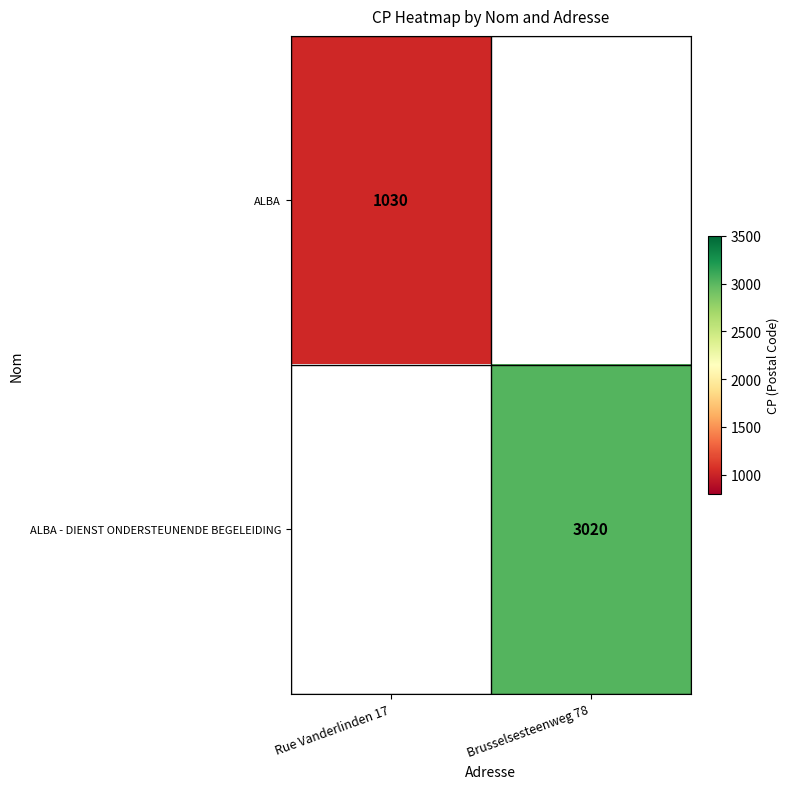

The ALBA series shows 613 at Rue Vanderlinden 17. True or false?

False